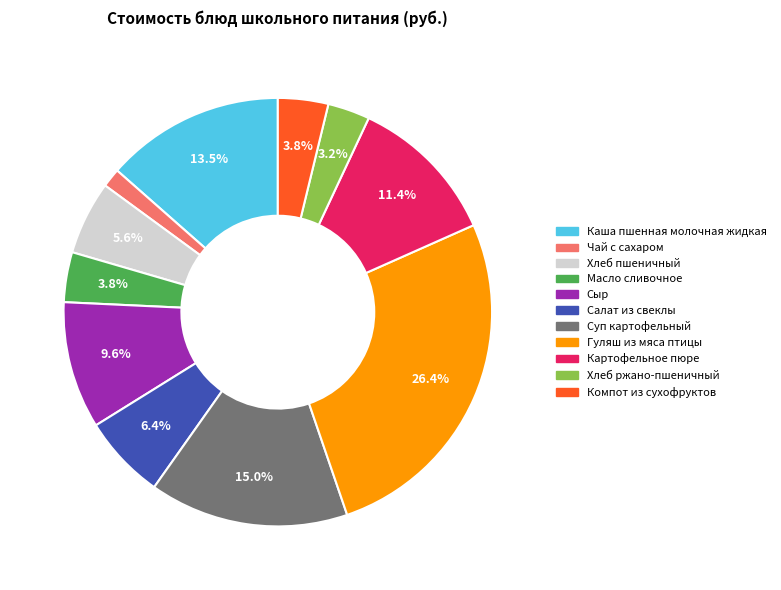

To the nearest percent, what portion does Сыр represent?

10%